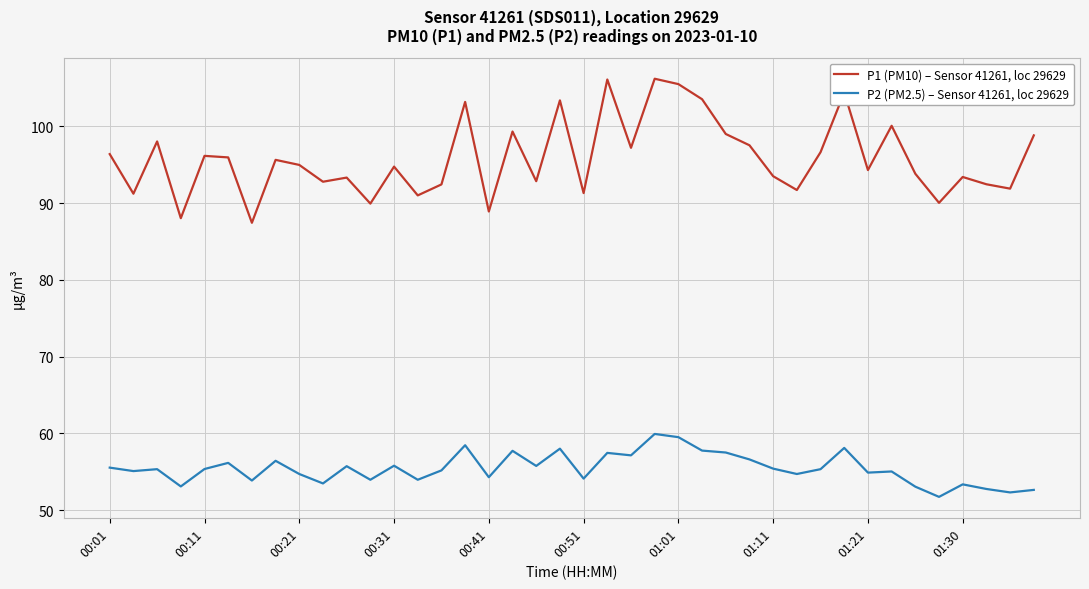

Rank the series by their average value, from highest to lowest.

P1 (PM10) – Sensor 41261, loc 29629, P2 (PM2.5) – Sensor 41261, loc 29629